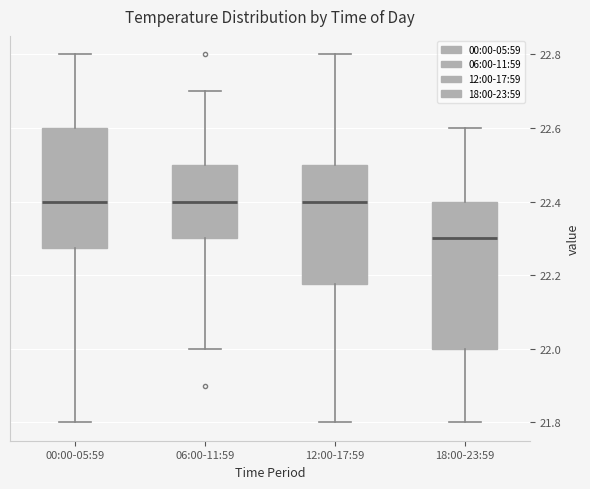

Reading left to right, read every box against the y-axis: the position of its median line, the range the box covers, and the ends of its whiskers. The values are not printed on the chart, so give them approximately, as read against the axis.

00:00-05:59: median 22.40, box 22.28 to 22.60, whiskers 21.80 to 22.80
06:00-11:59: median 22.40, box 22.30 to 22.50, whiskers 22.00 to 22.70
12:00-17:59: median 22.40, box 22.18 to 22.50, whiskers 21.80 to 22.80
18:00-23:59: median 22.30, box 22.00 to 22.40, whiskers 21.80 to 22.60